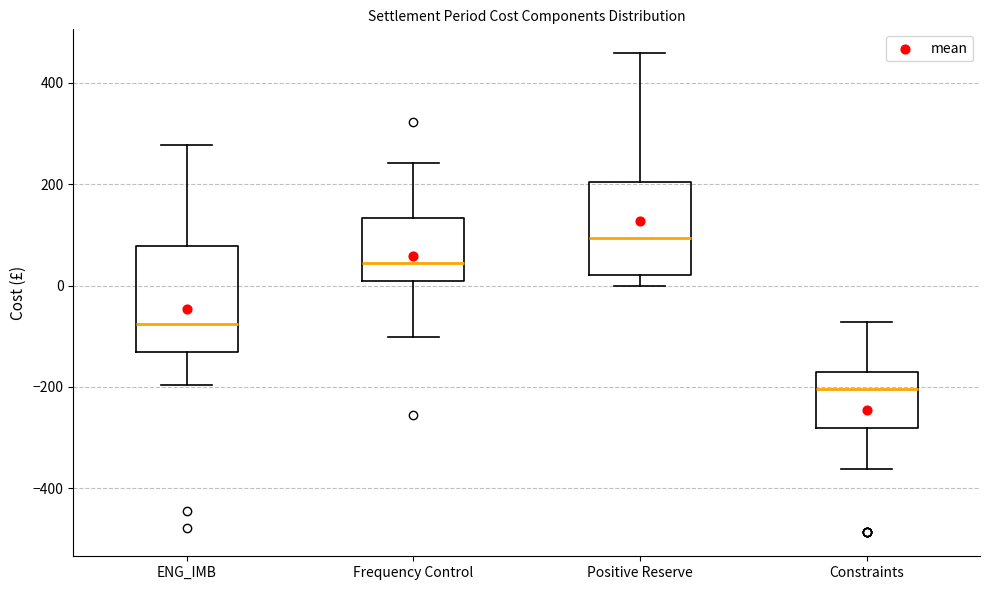

Which box is the tallest, from its lower edge to its upper edge?

ENG_IMB